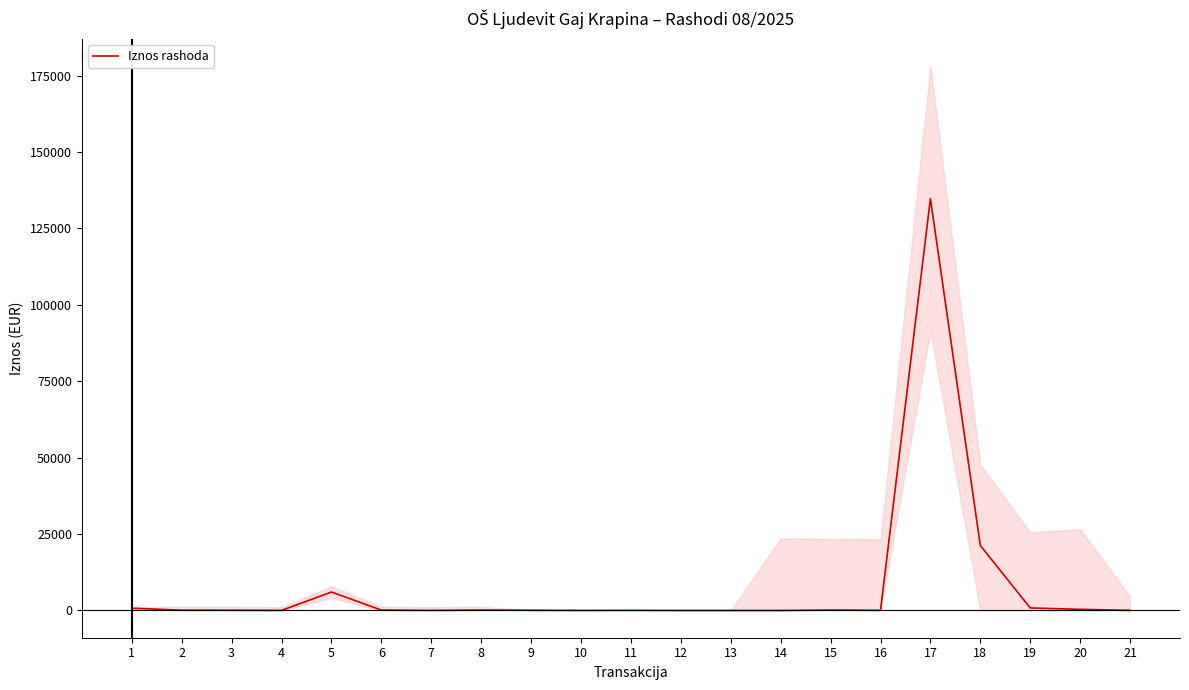

True or false: there are more than 2 points higher than both neighbors.

True